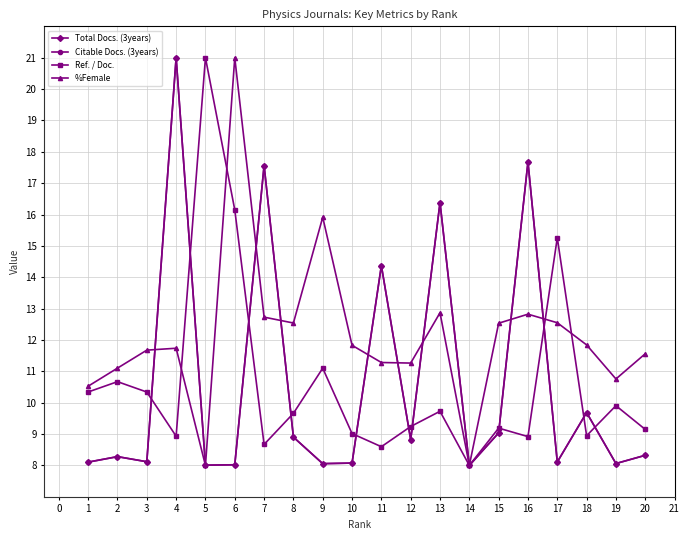

Between 14 and 20, which series saw the biggest shift?

%Female